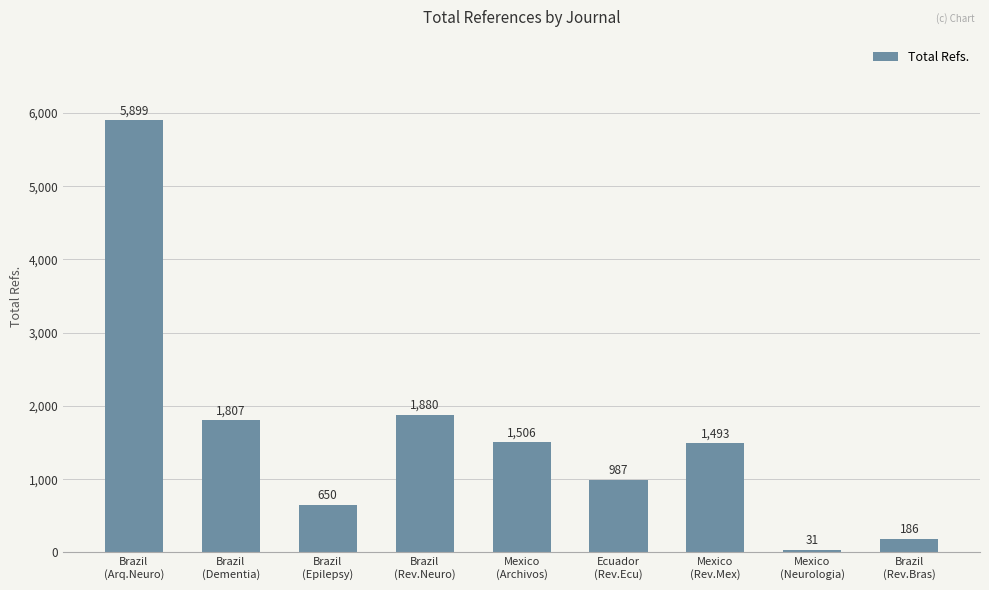

Reading left to right, list all the values displayed in this chart.

5899	1807	650	1880	1506	987	1493	31	186